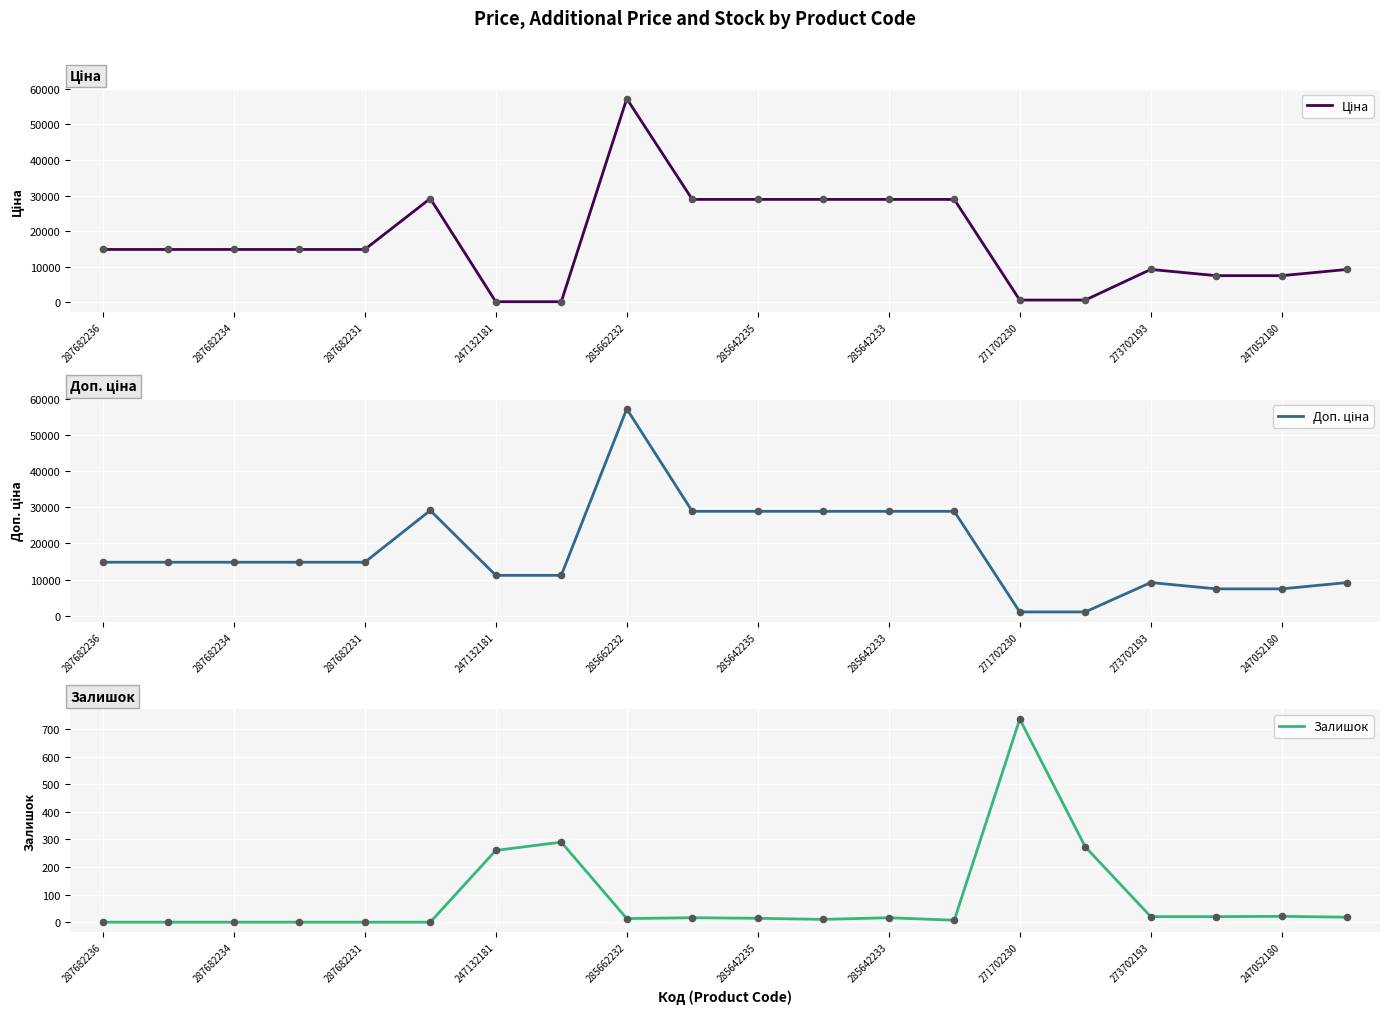

Is it true that Залишок equals 260 at 247132181?

True